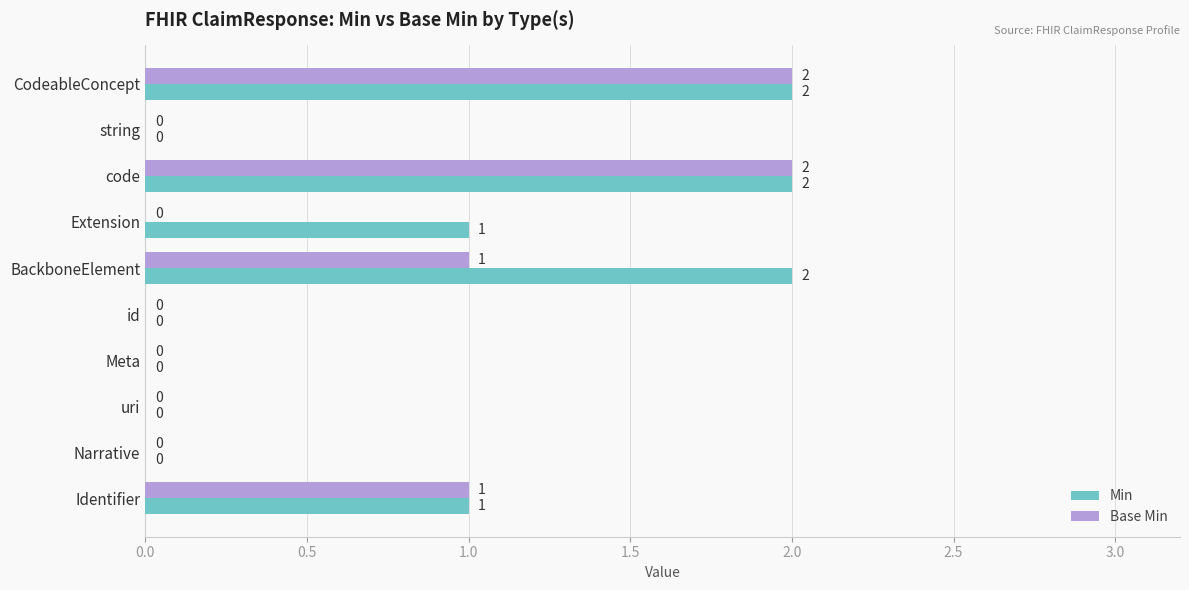

True or false: Base Min has a value of 1 at id.

False